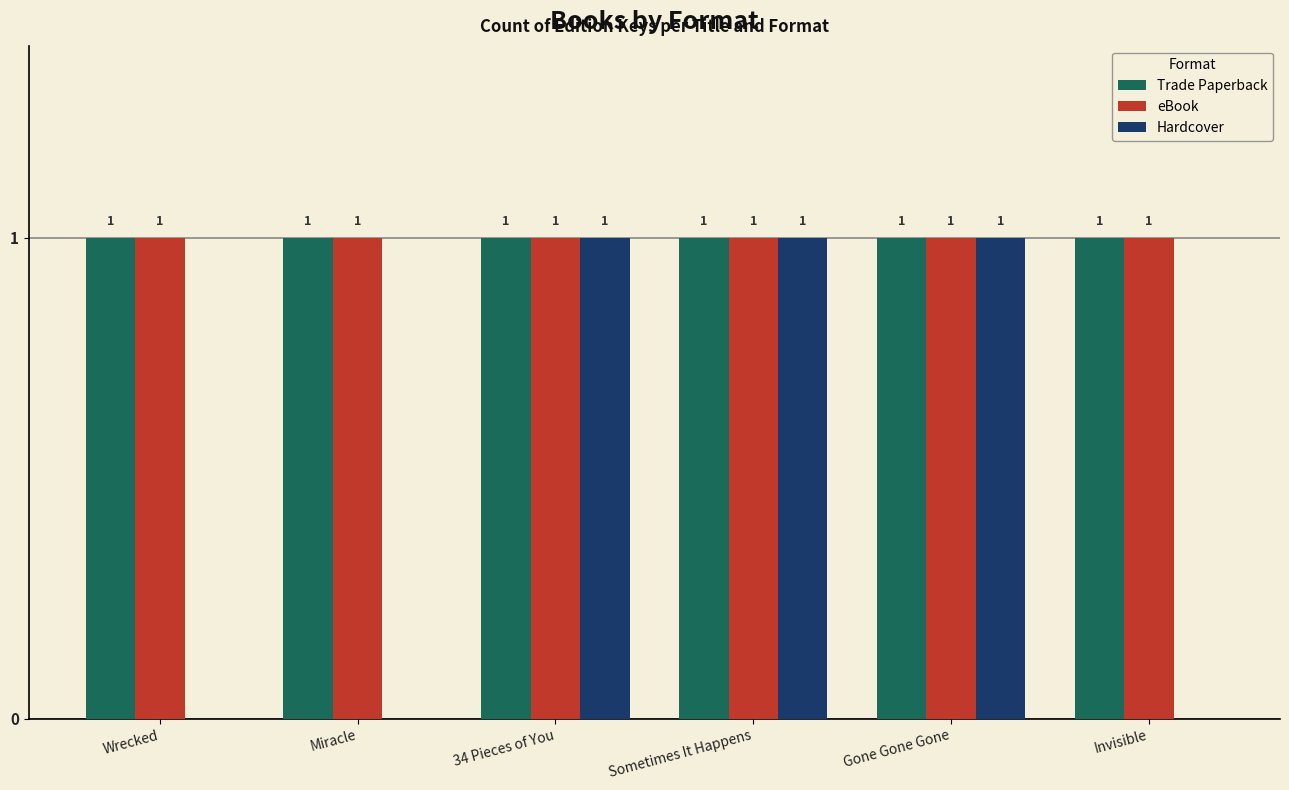

How many Hardcover values are between 0 and 1?

6